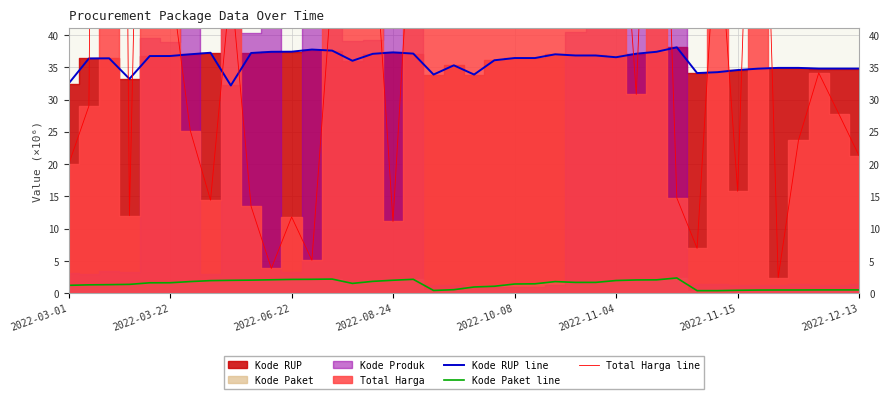

How many lines are shown in the chart?

3